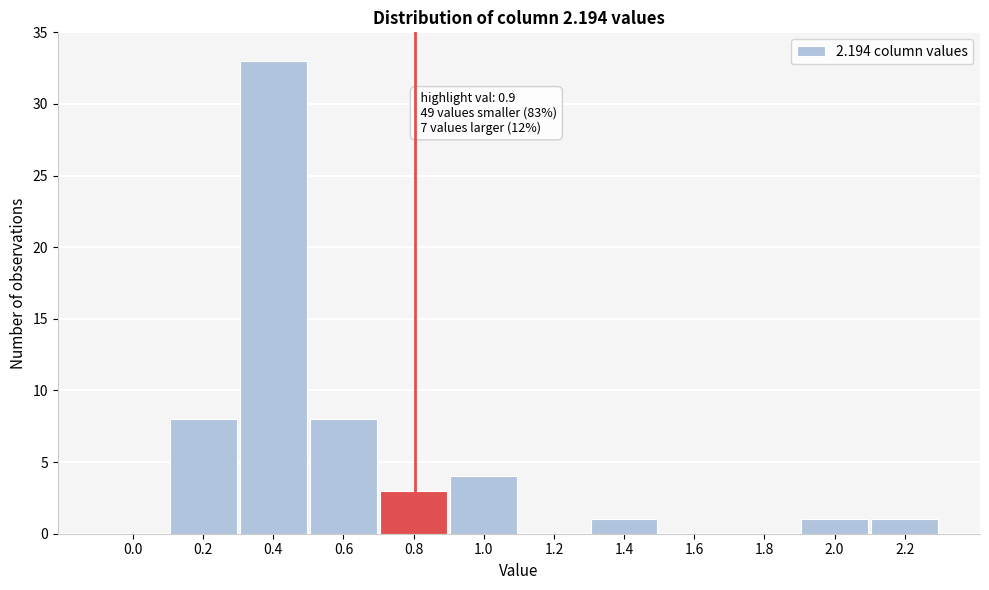

Reading left to right, transcribe all the data shown in this chart.

0.0=0	0.2=8	0.4=33	0.6=8	0.8=3	1.0=4	1.2=0	1.4=1	1.6=0	1.8=0	2.0=1	2.2=1